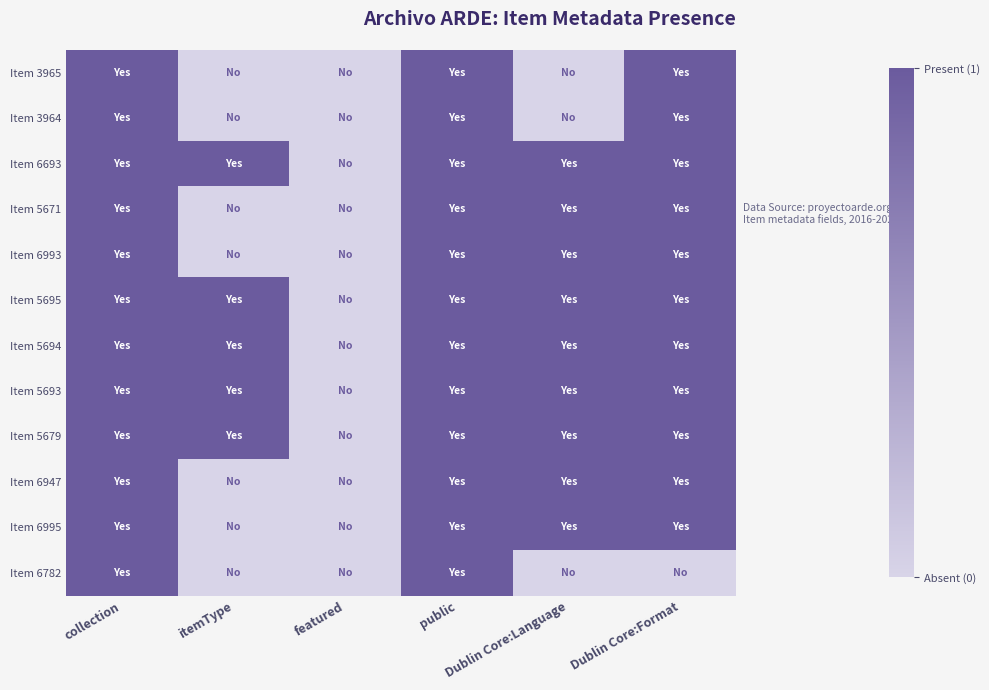

At public, list the series in order from largest to smallest.

Item 3965, Item 3964, Item 6693, Item 5671, Item 6993, Item 5695, Item 5694, Item 5693, Item 5679, Item 6947, Item 6995, Item 6782